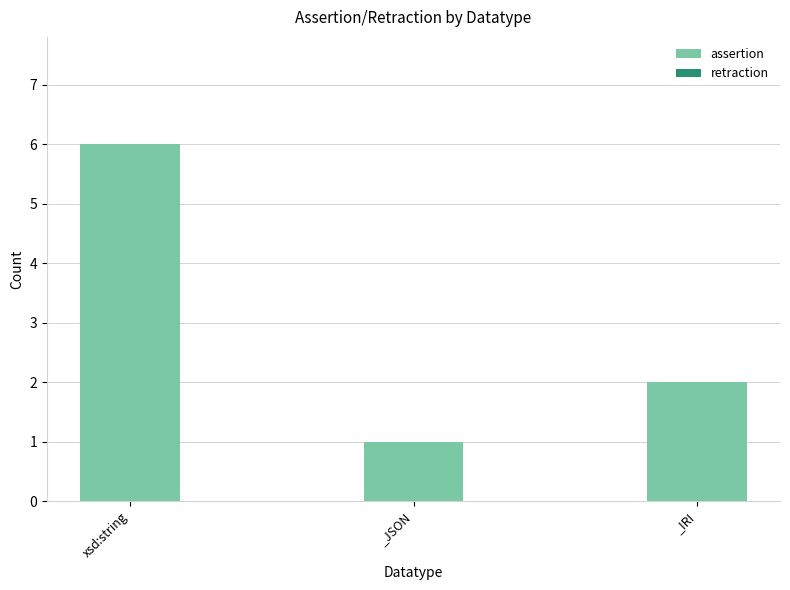

What is the maximum value shown in the chart?

6